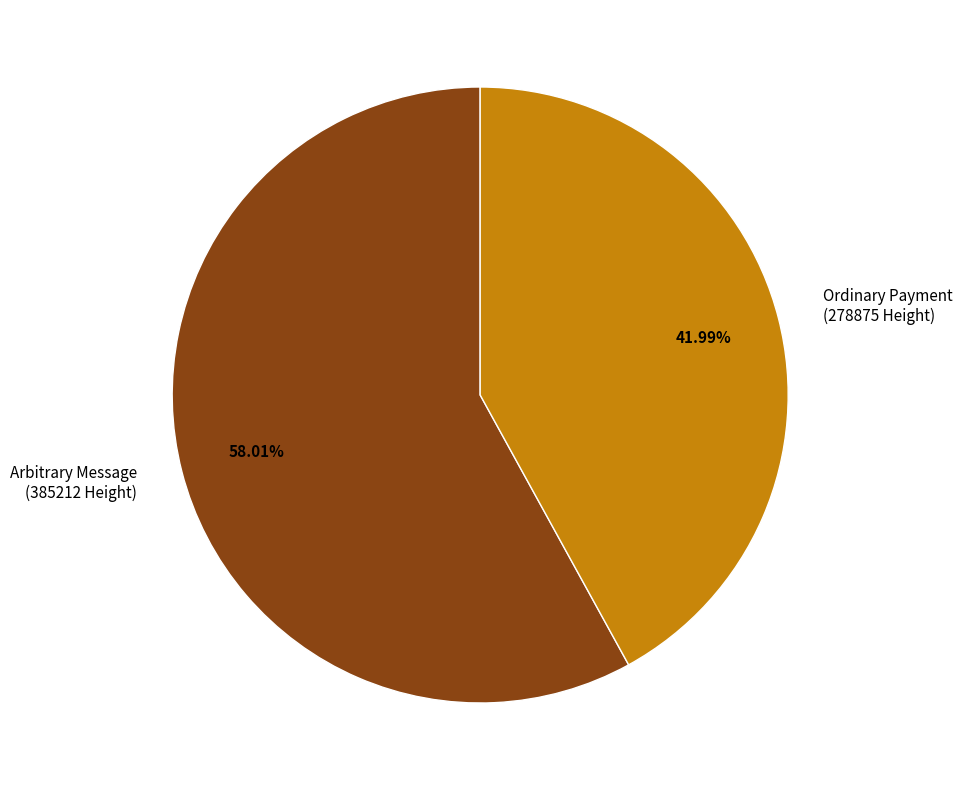

Rank the categories by value from highest to lowest.

Arbitrary Message (385212 Height), Ordinary Payment (278875 Height)